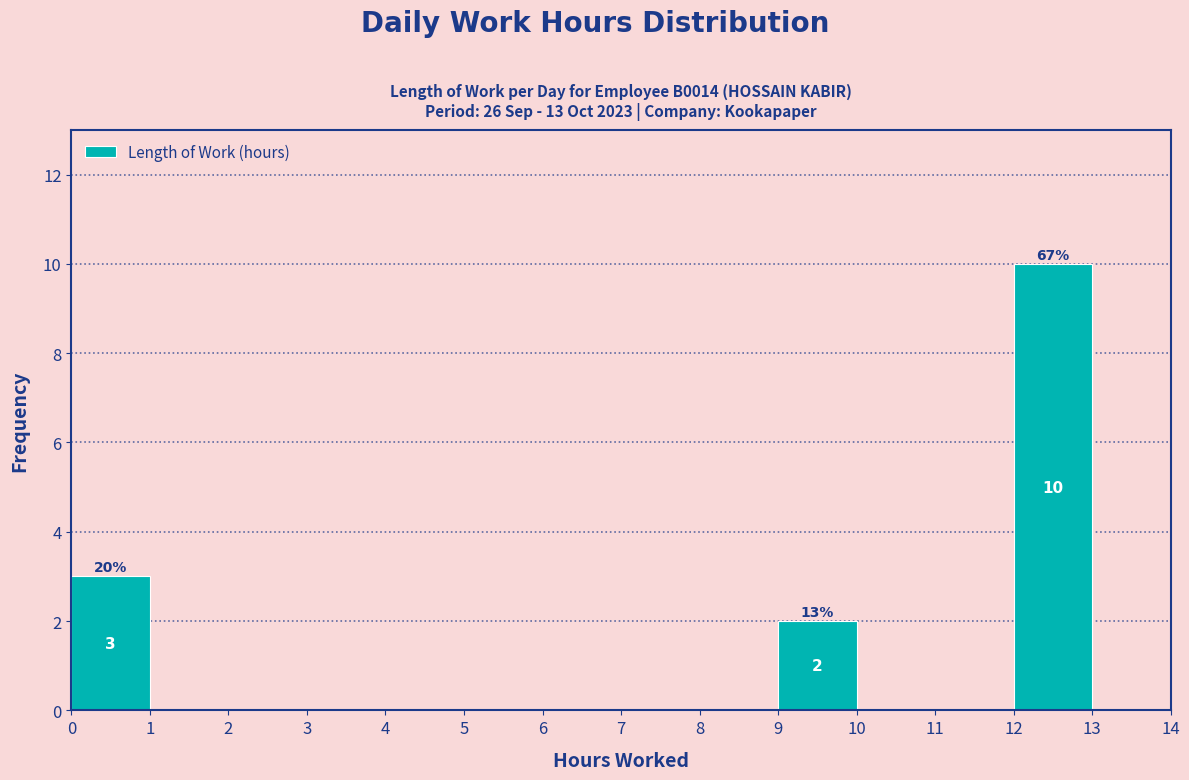

Which range on the x-axis has the tallest bar?

12 to 13